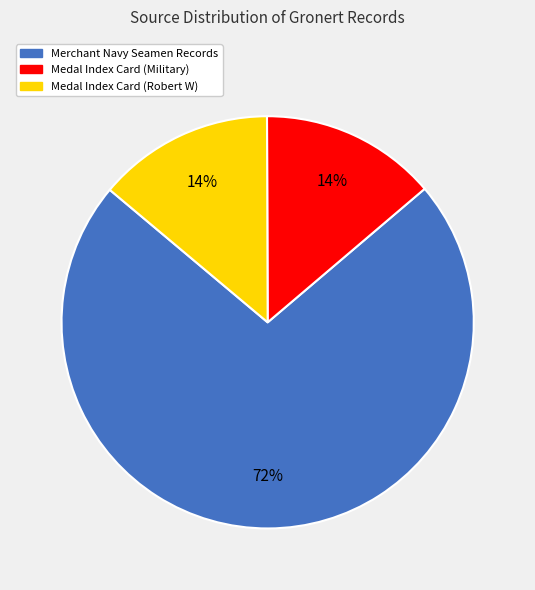

Is it true that Merchant Navy Seamen Records is 72% of the pie?

True